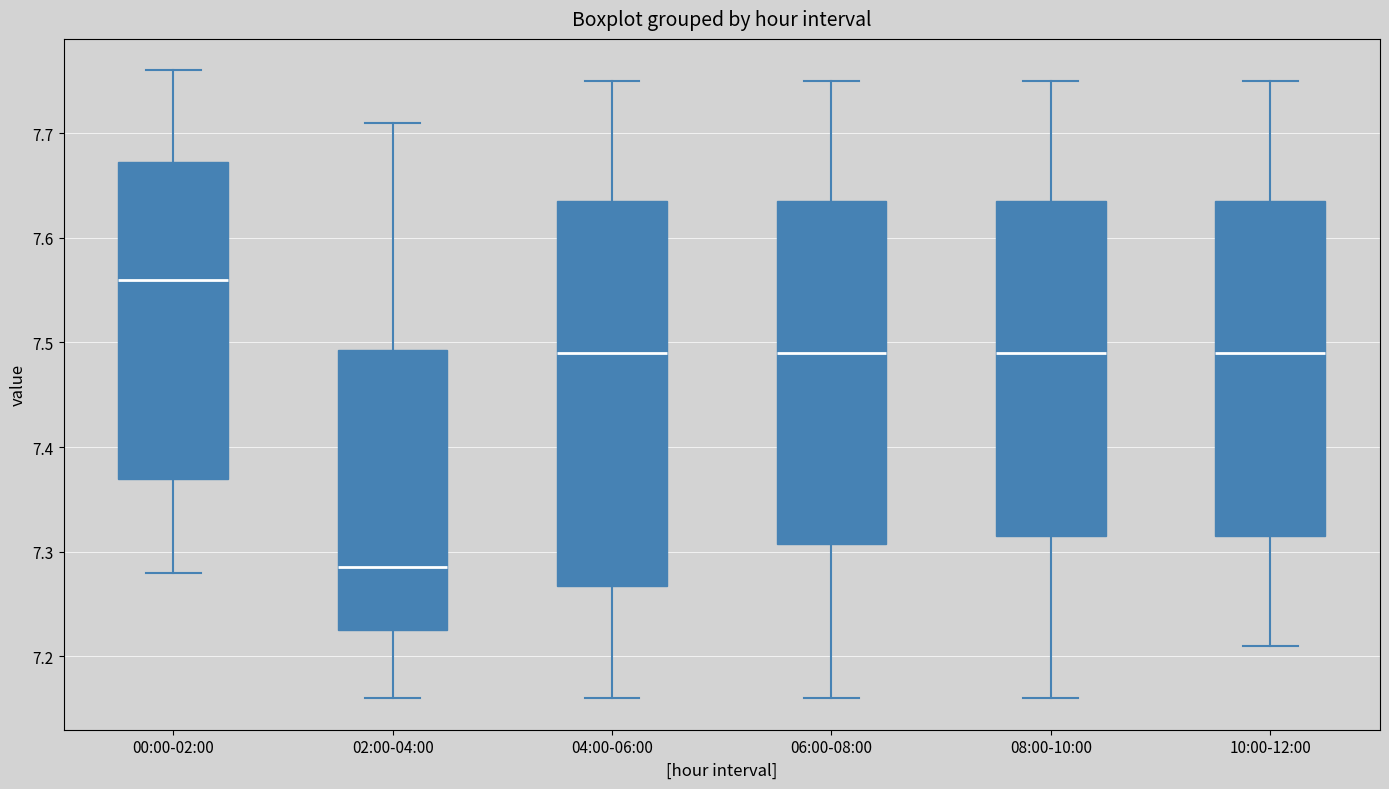

Which box has the highest median line?

00:00-02:00